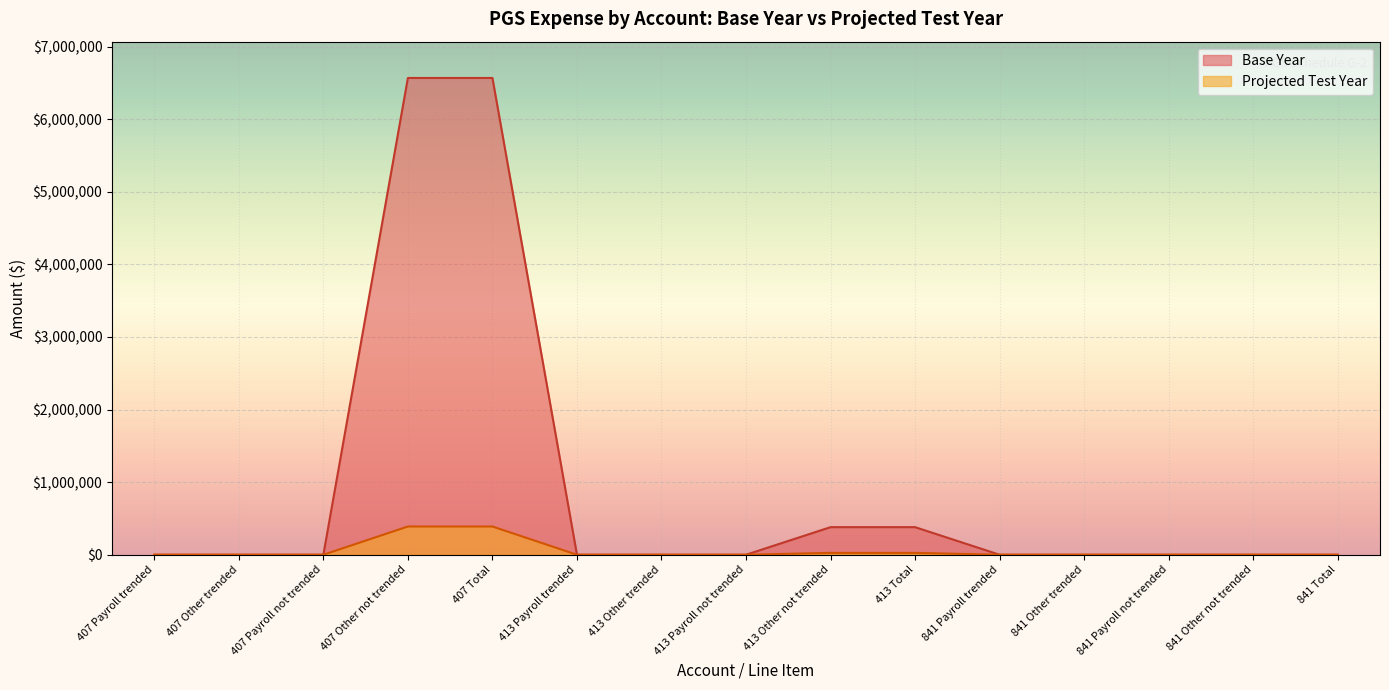

Between 841 Other not trended and 841 Payroll not trended, which is larger?

841 Other not trended